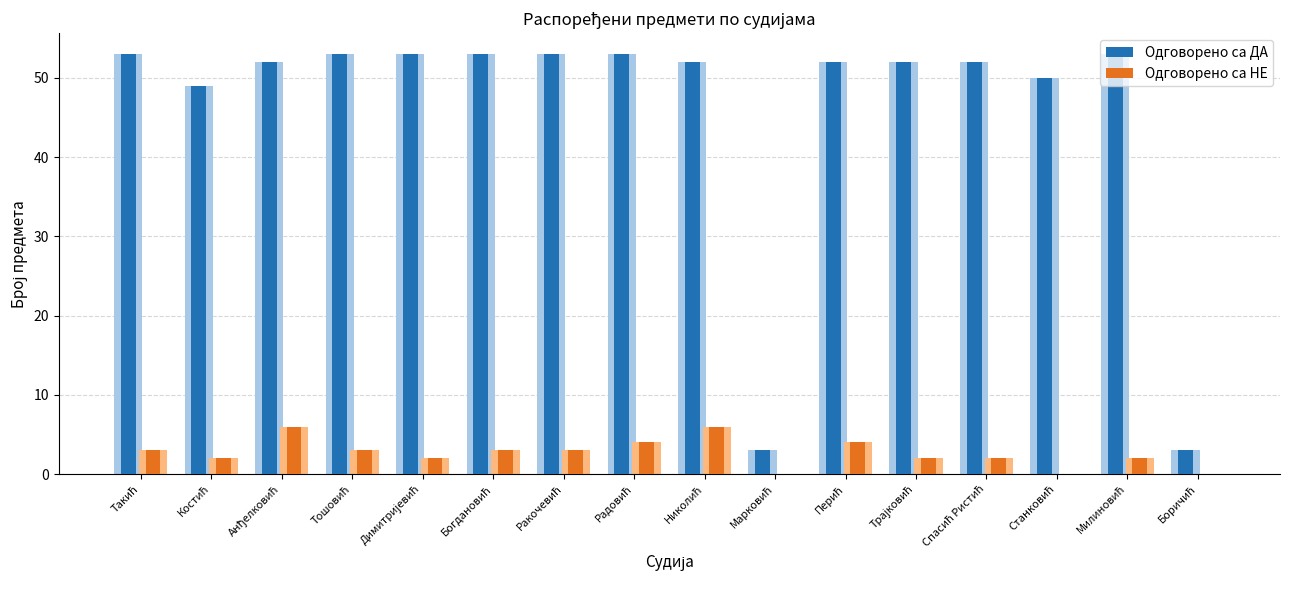

Are the bars grouped side by side (vs. stacked)?

Yes